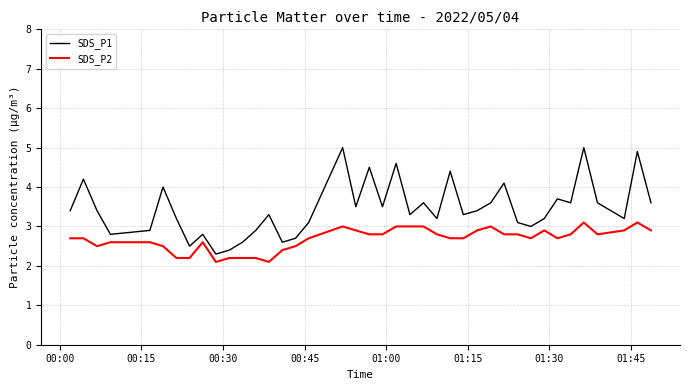

Which series has the widest spread of values?

SDS_P1